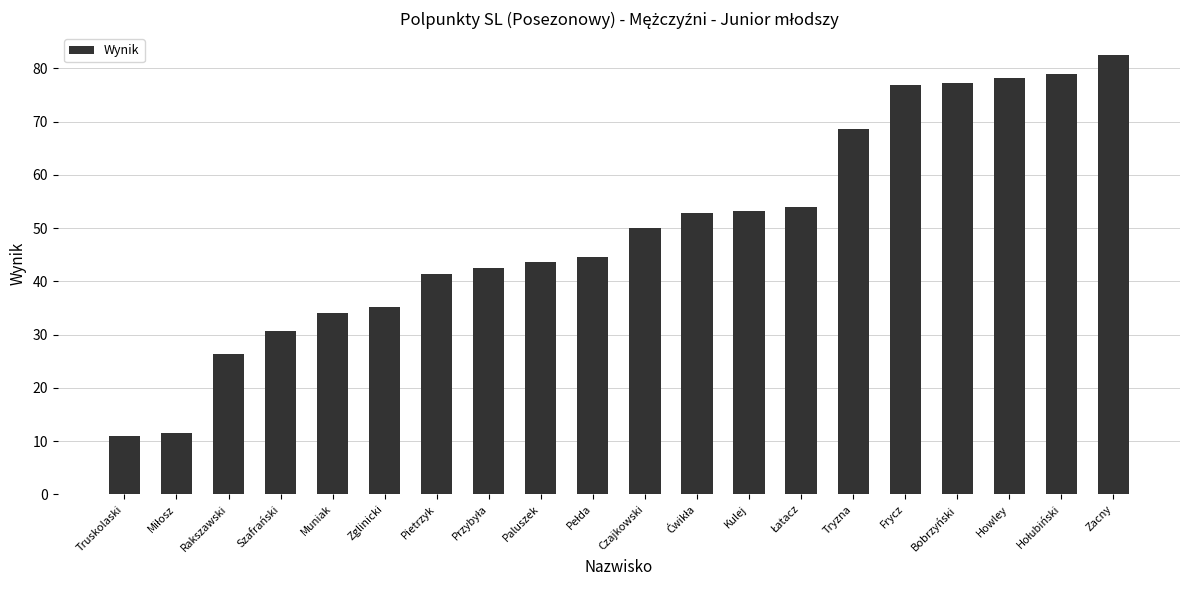

Reading left to right, extract all data points from this chart.

11.0	11.5	26.3	30.7	34.0	35.2	41.3	42.5	43.6	44.6	50.1	52.8	53.3	54.0	68.5	76.8	77.3	78.2	79.0	82.5